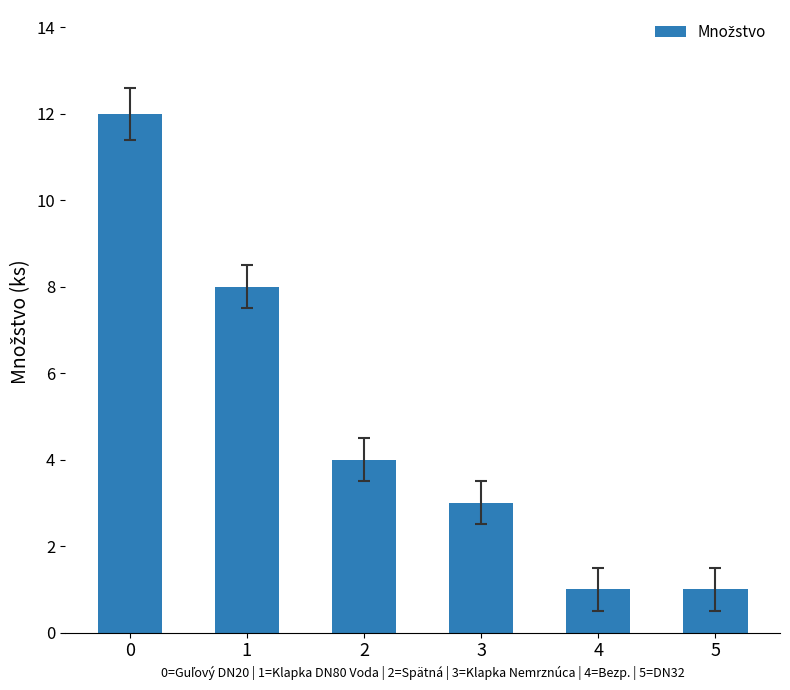

Does the chart contain stacked bars?

No